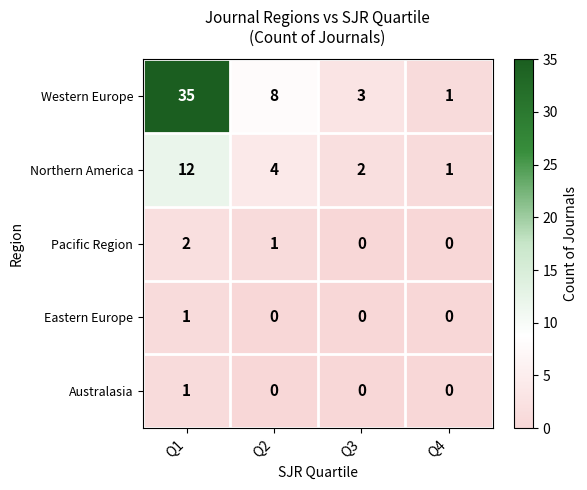

What is the average value of the Northern America series?

5